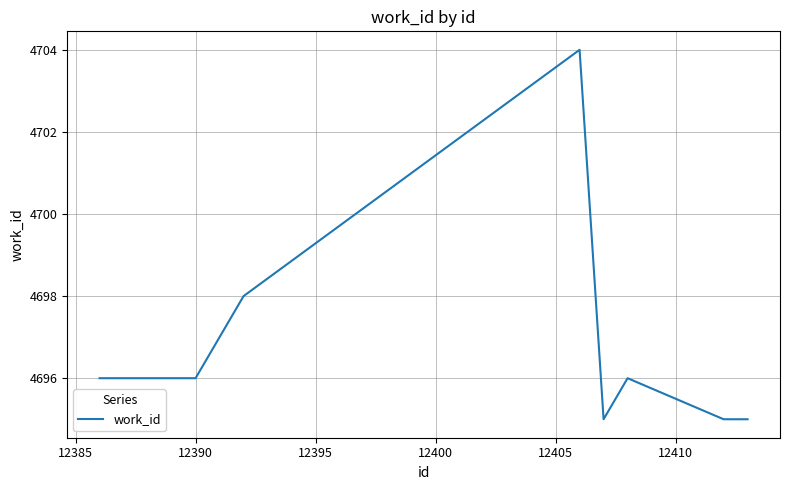

What is the difference between the maximum and minimum values?

9